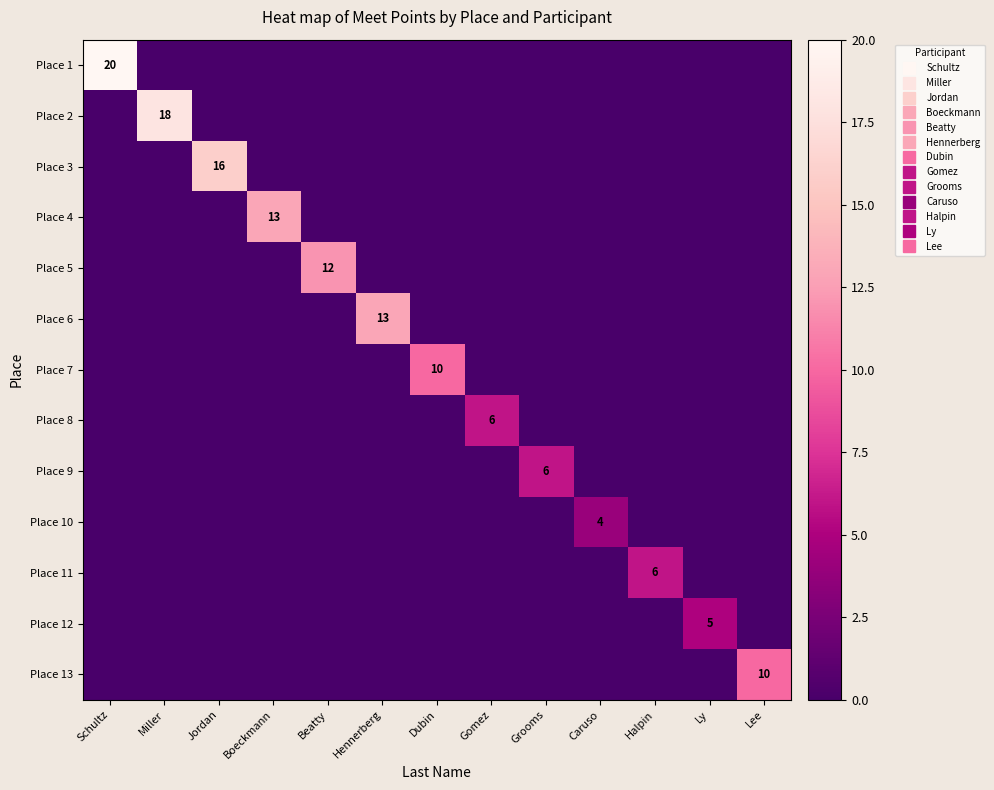

At how many categories does at least one series exceed 10?

6